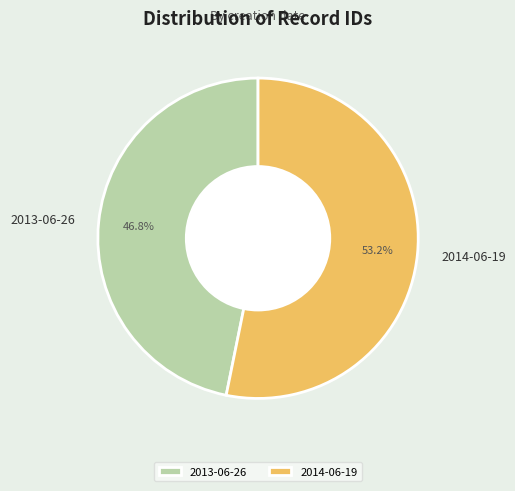

Which category has the biggest portion of the pie?

2014-06-19